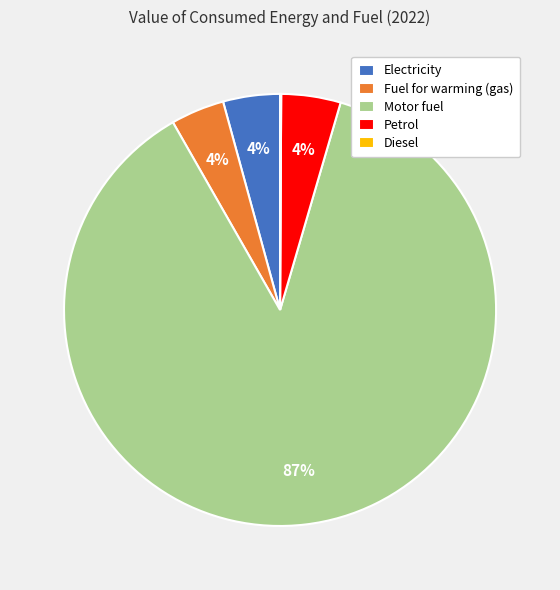

Is it true that Motor fuel is 73% of the pie?

False